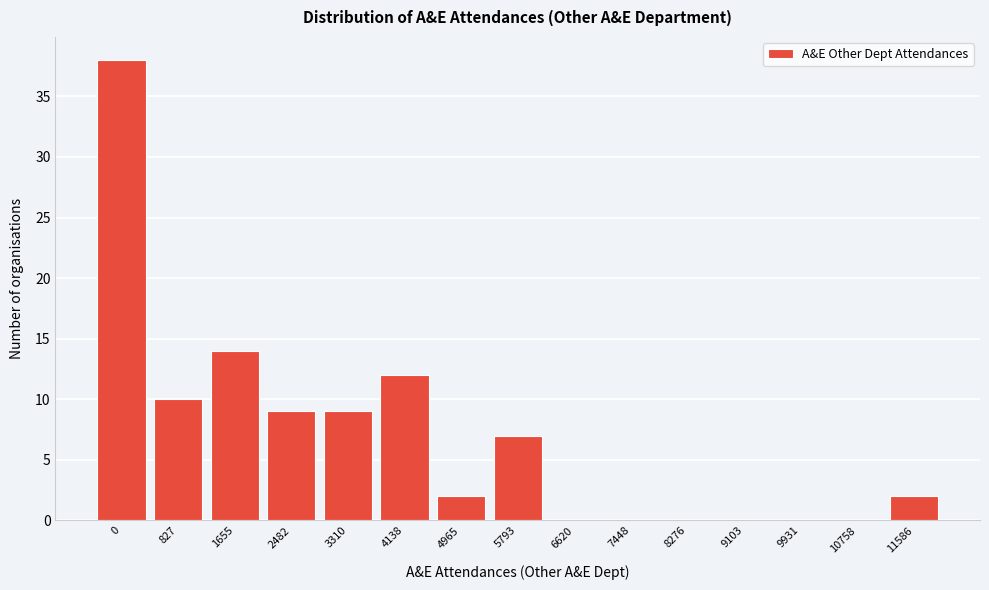

Reading right to left, list all the values displayed in this chart.

11586=2	10758=0	9931=0	9103=0	8276=0	7448=0	6620=0	5793=7	4965=2	4138=12	3310=9	2482=9	1655=14	827=10	0=38